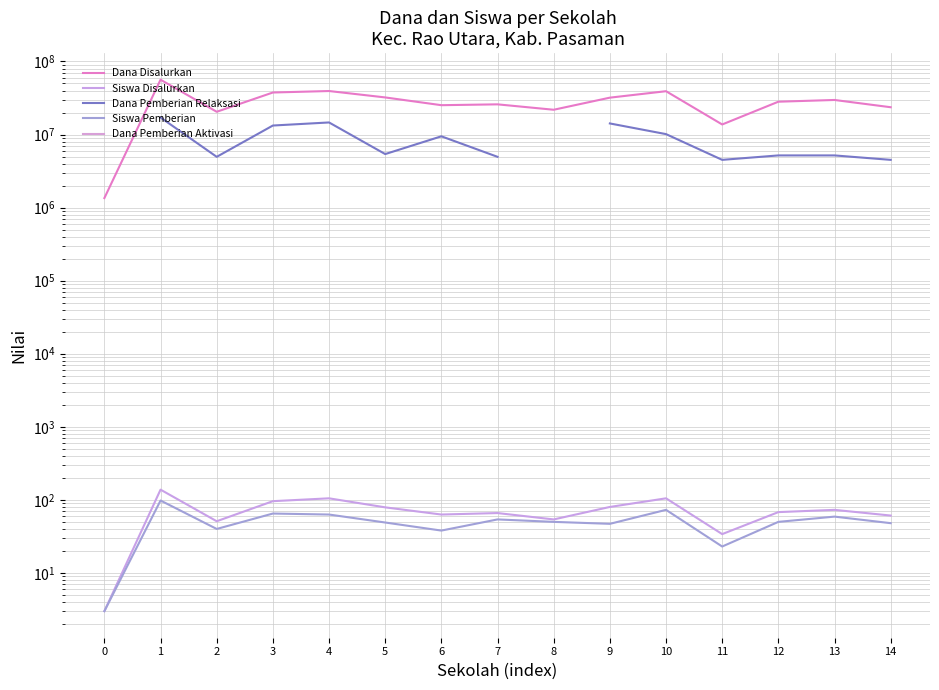

How many data points does each series have?

15